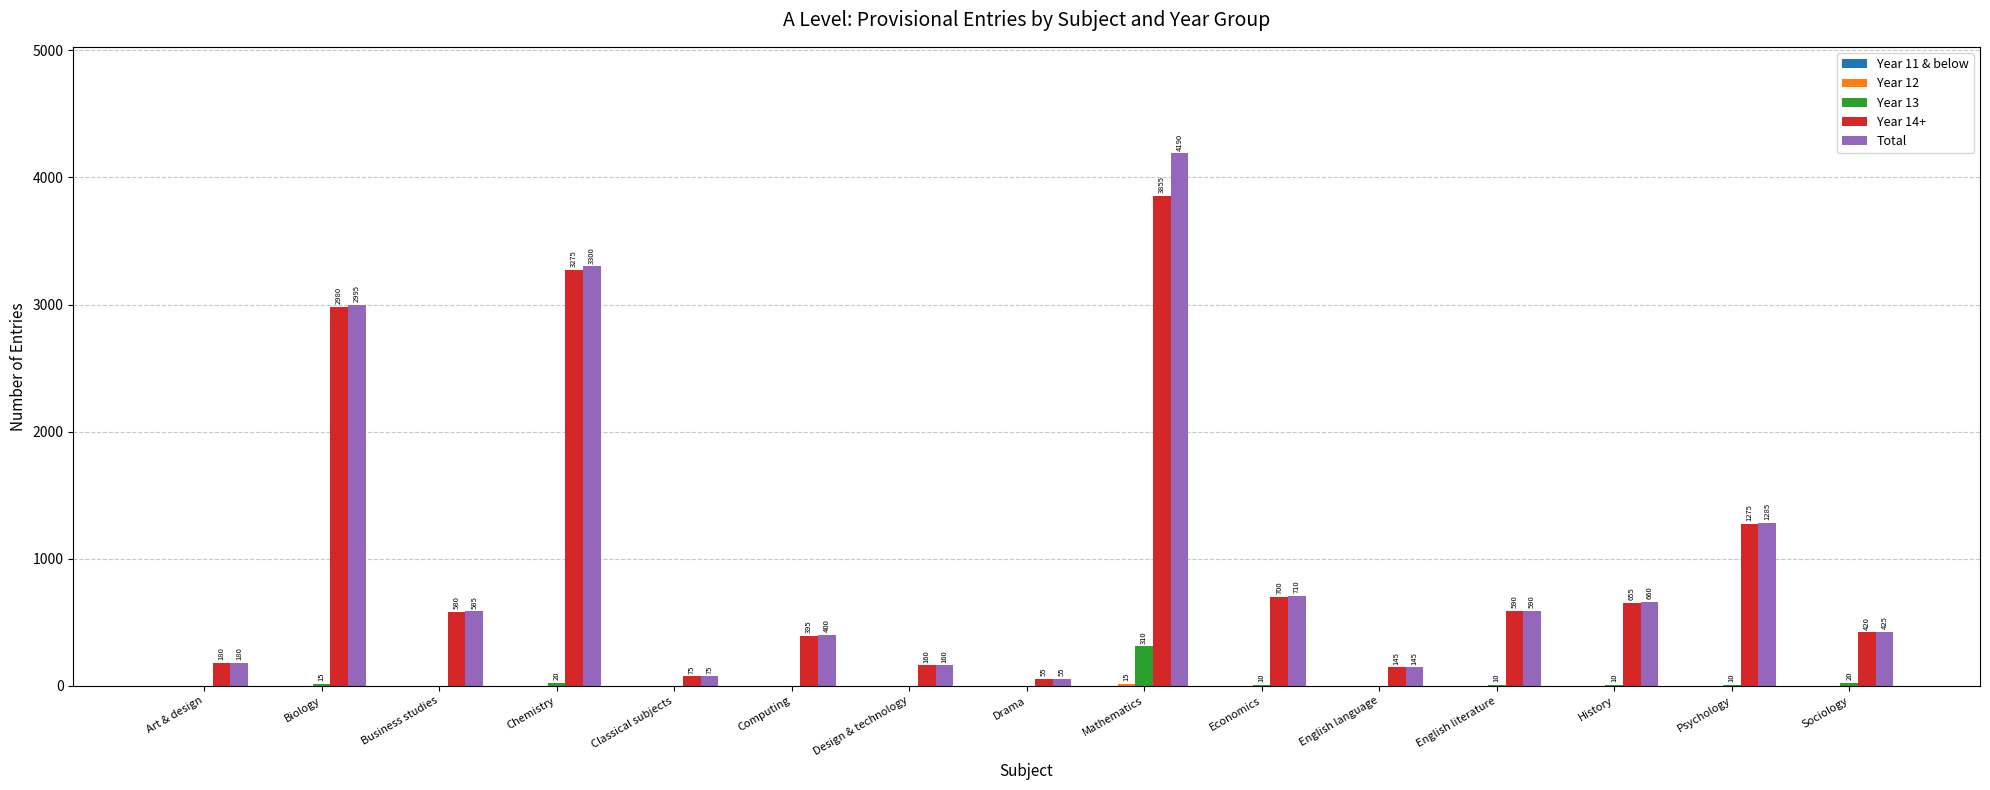

The Total series shows 75 at Classical subjects. True or false?

True